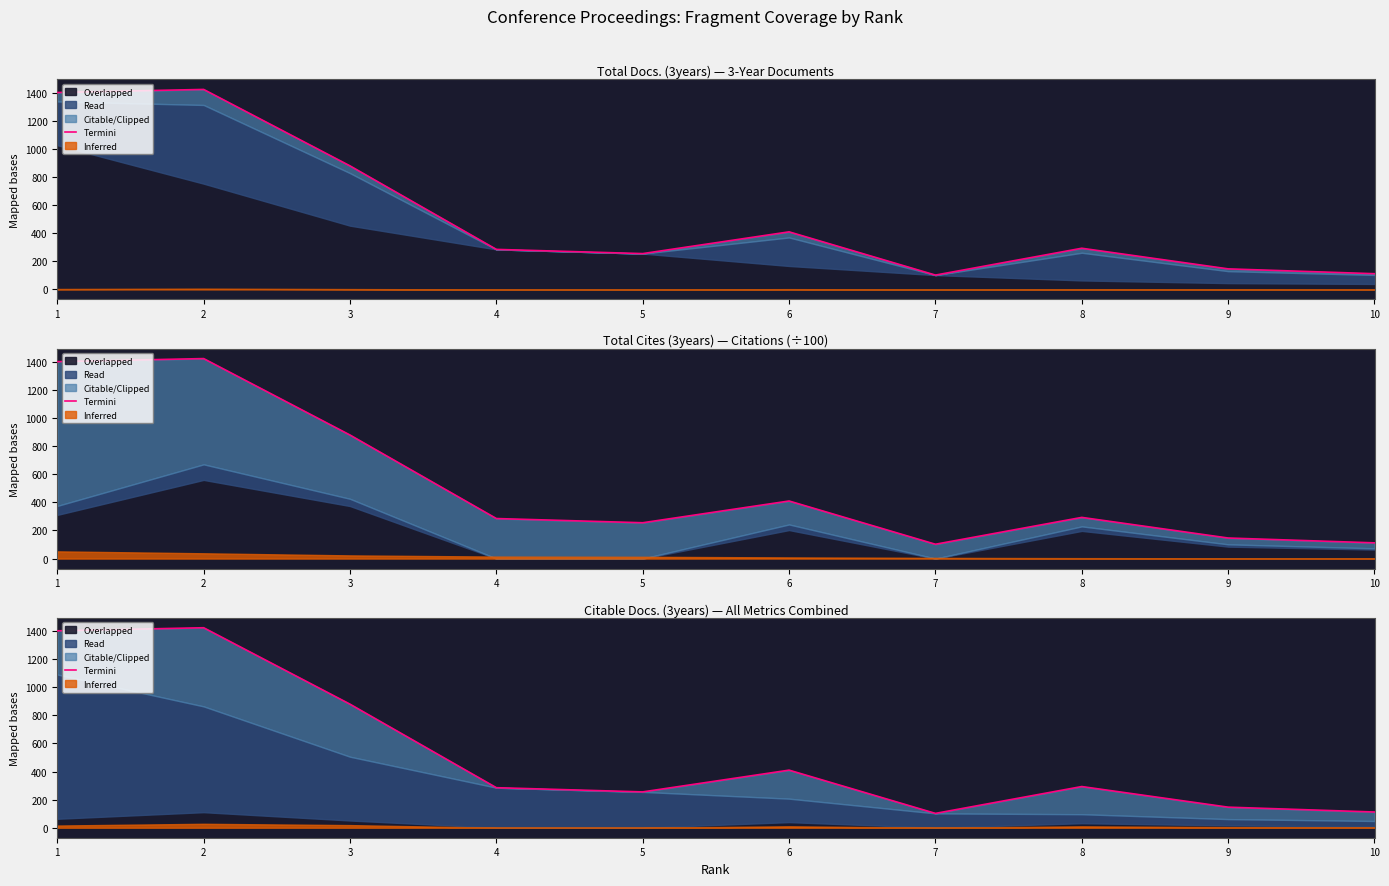

What is the sum of all values?

5308.0